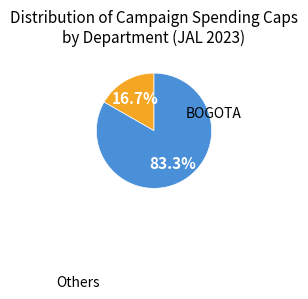

Is there a majority slice in this chart?

Yes